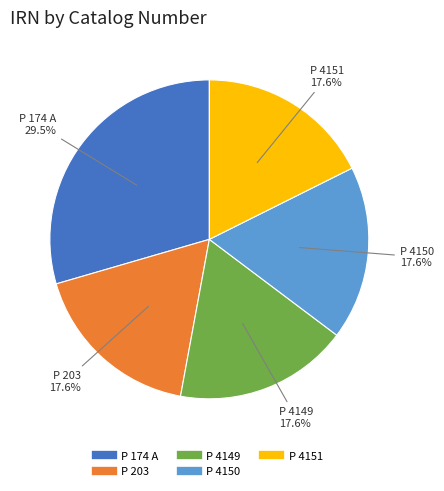

Approximately how many times larger is the value at P 4149 compared to P 4151?

1.0